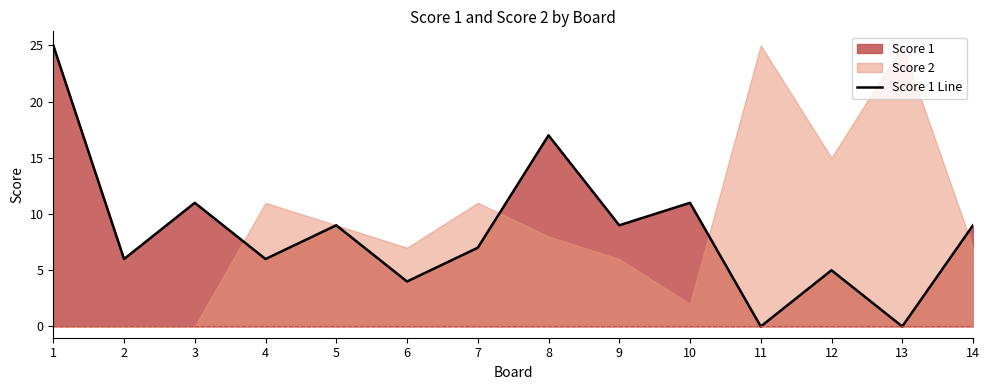

What is the average value?

8